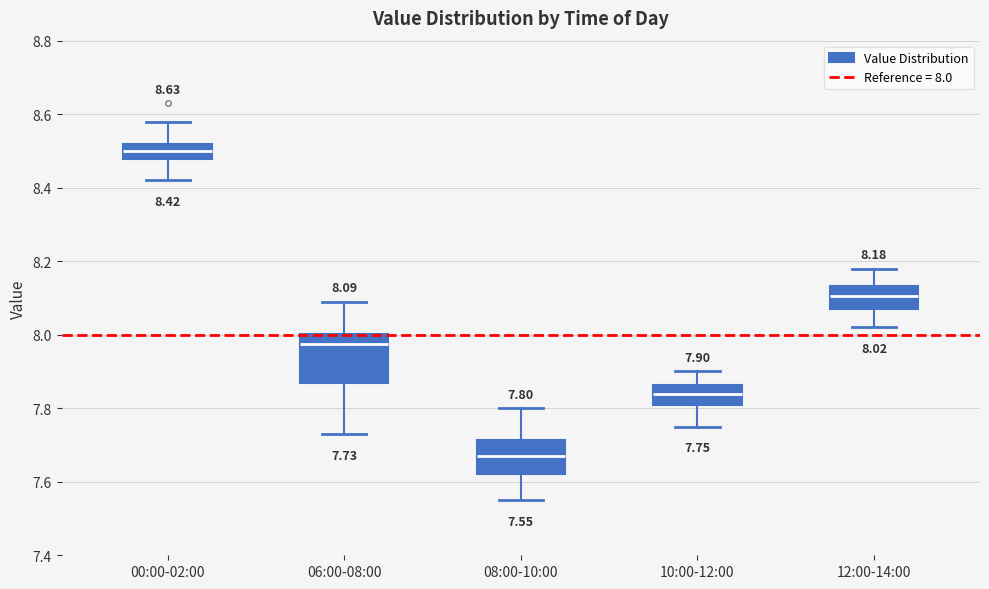

Which box has the lowest median line?

08:00-10:00